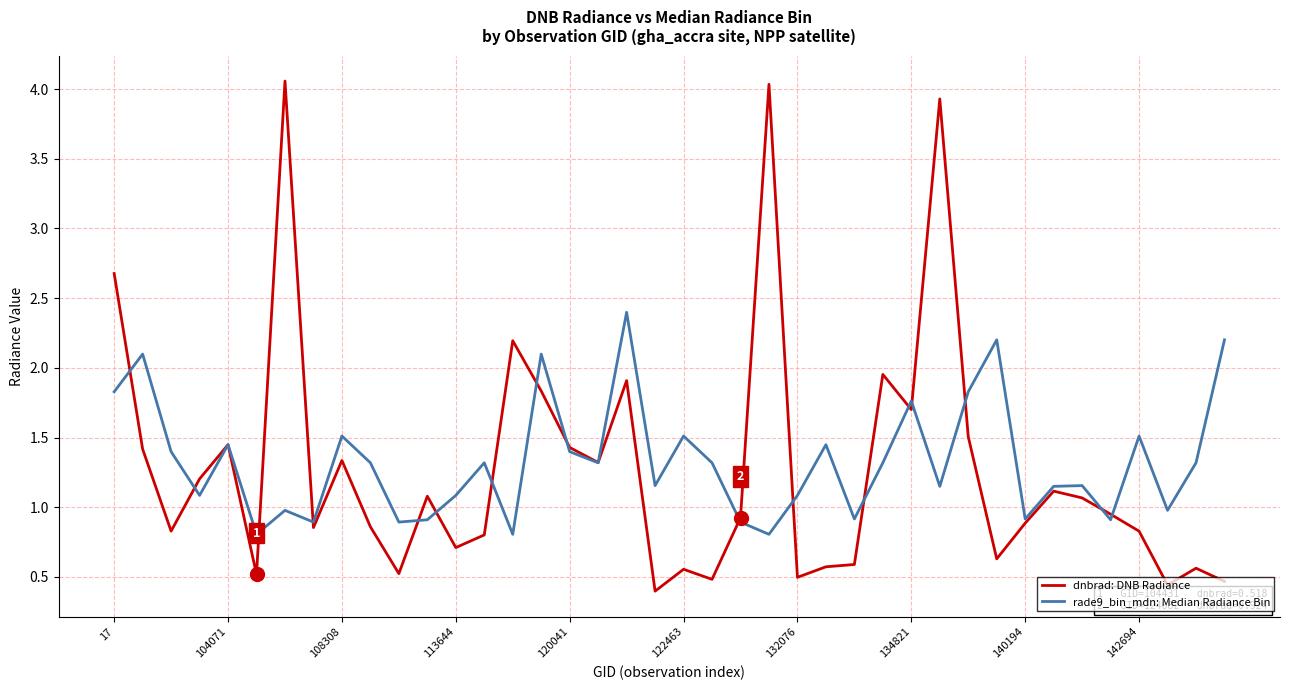

What is the sum of all dnbrad: DNB Radiance values?

51.1